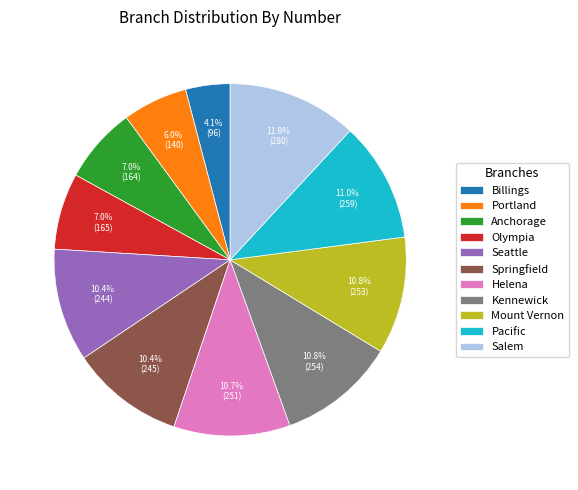

What is the smallest slice in the pie chart?

Billings